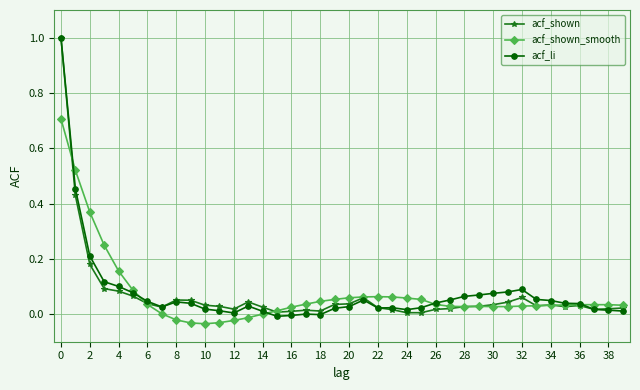

Which series has the largest range (max minus min)?

acf_li